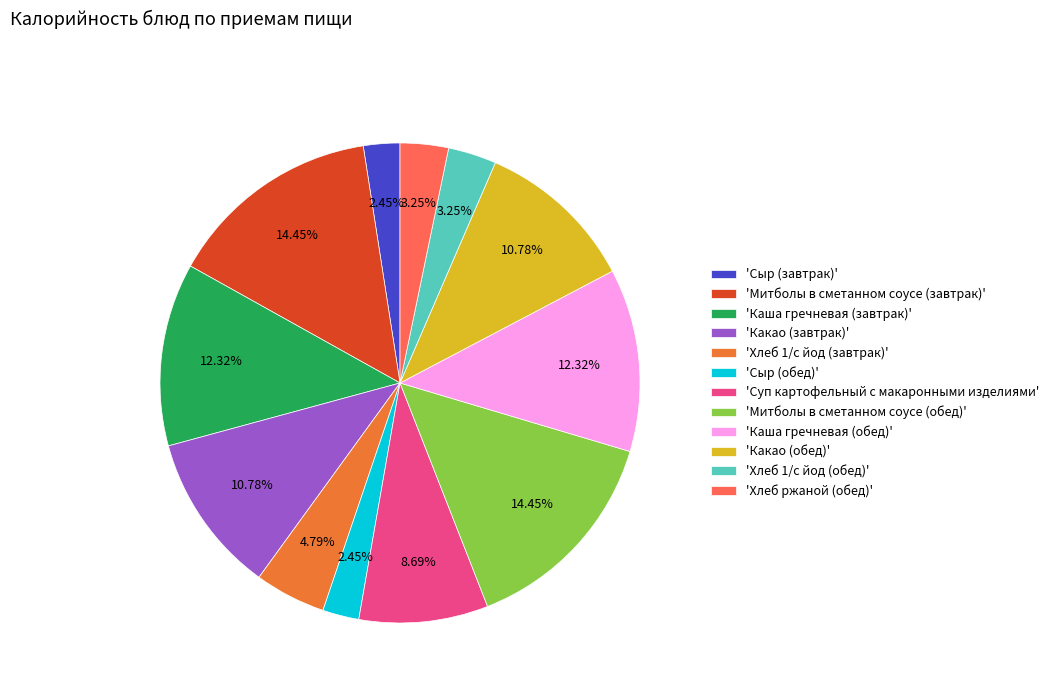

What is the ratio of the value at 'Сыр (завтрак)' to the value at 'Хлеб 1/с йод (завтрак)'?

0.5